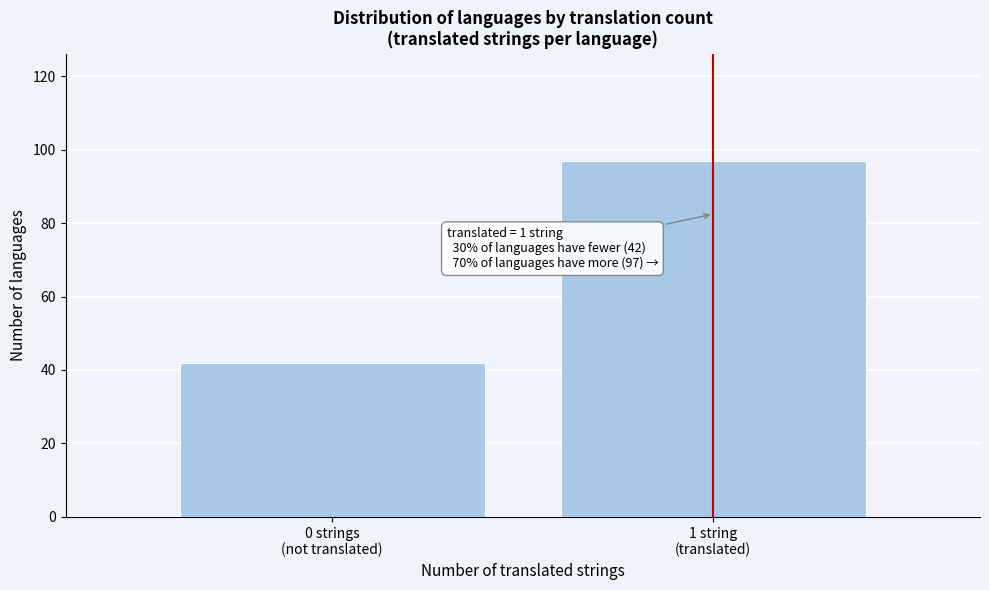

Reading left to right, extract all data points from this chart.

42	97